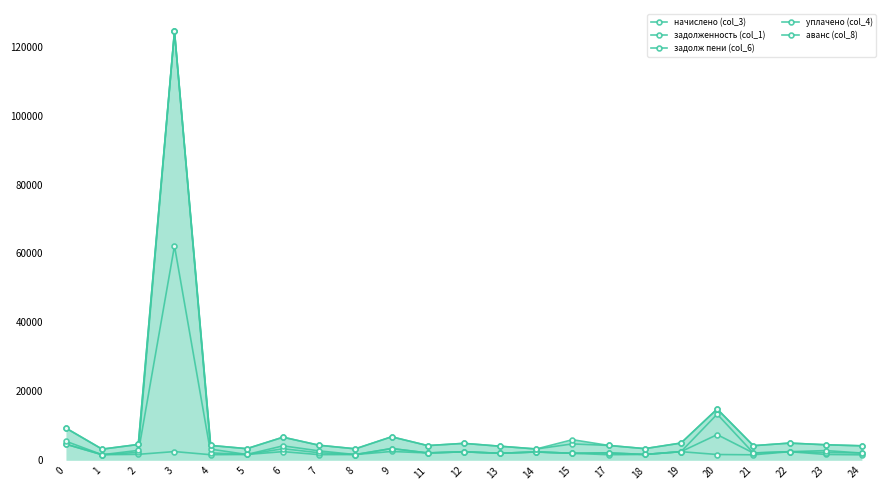

How many series are shown in this chart?

5